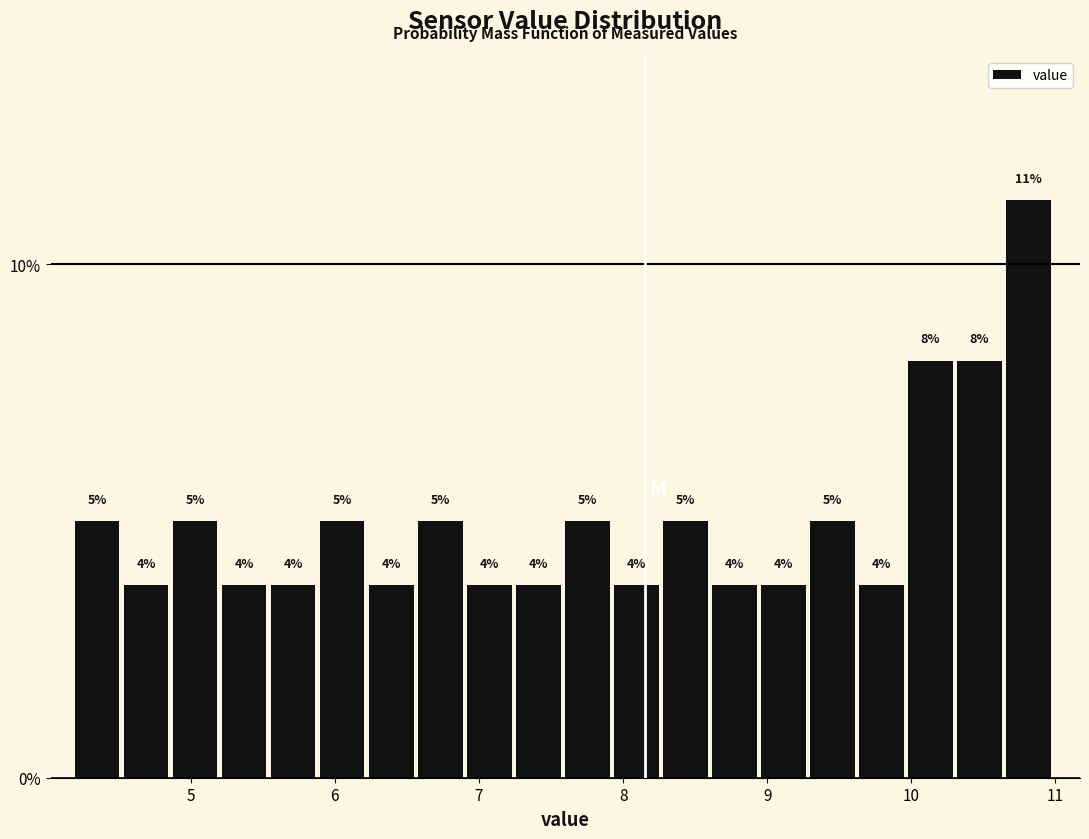

Around what value on the x-axis is the tallest bar? Give the approximate position of its centre, as read against the axis.

10.8